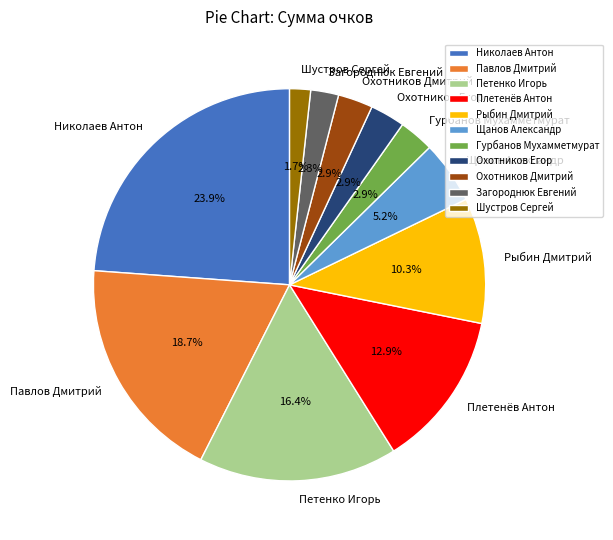

Approximately how many times larger is the value at Плетенёв Антон compared to Петенко Игорь?

0.8